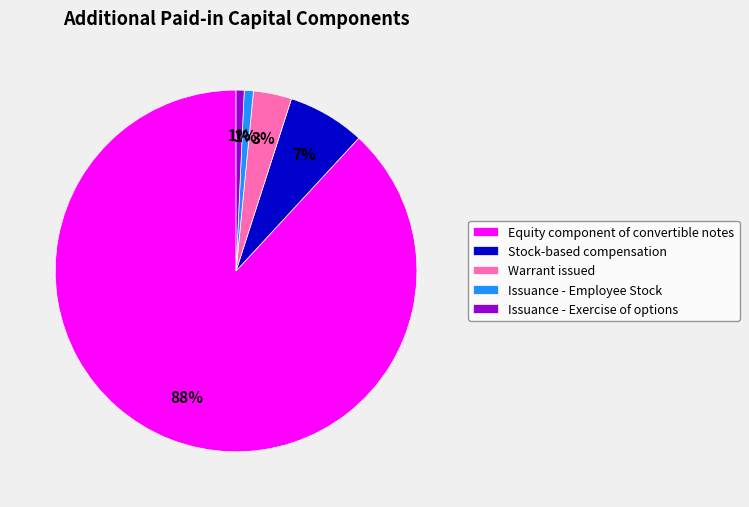

Which slice is the largest?

Equity component of convertible notes